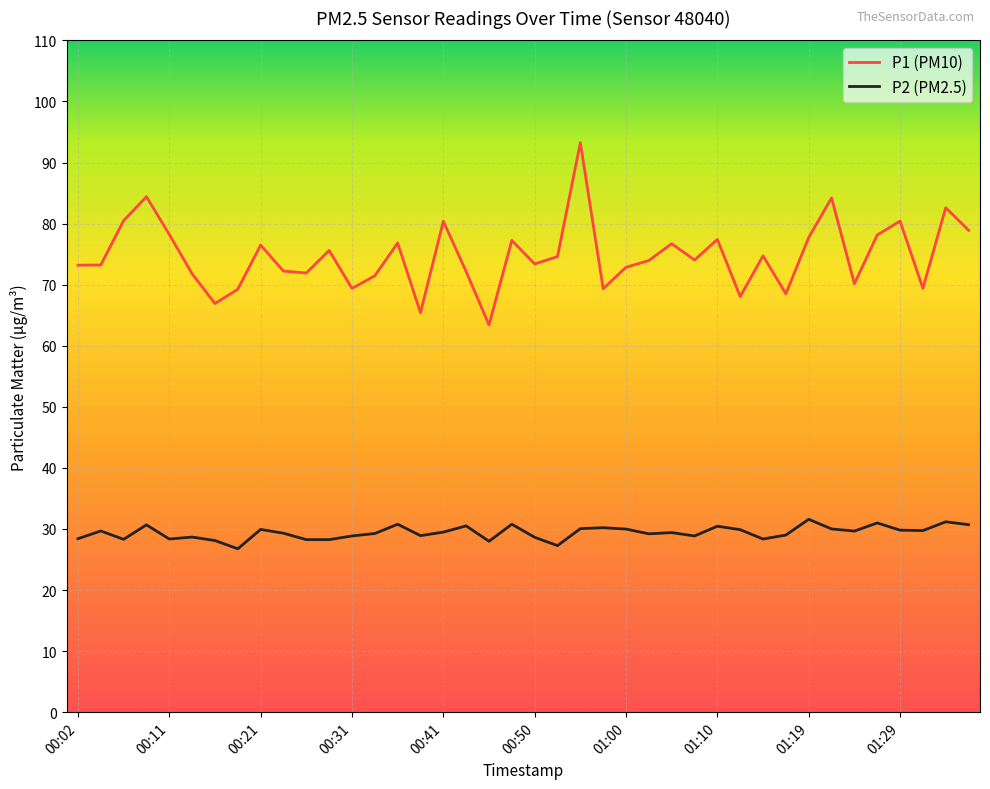

What is the difference between the maximum and minimum values in the P2 (PM2.5) series?

4.8